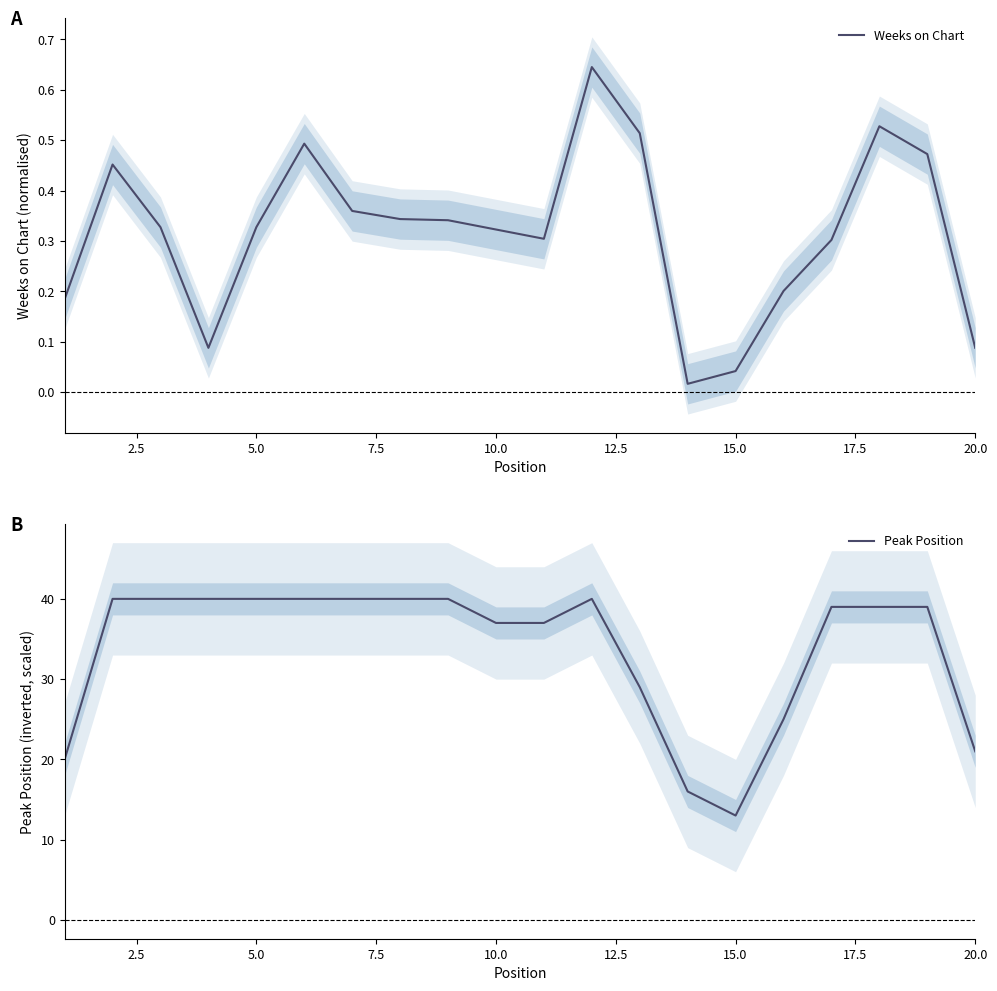

What are all the series names shown in the legend?

Weeks on Chart, Peak Position